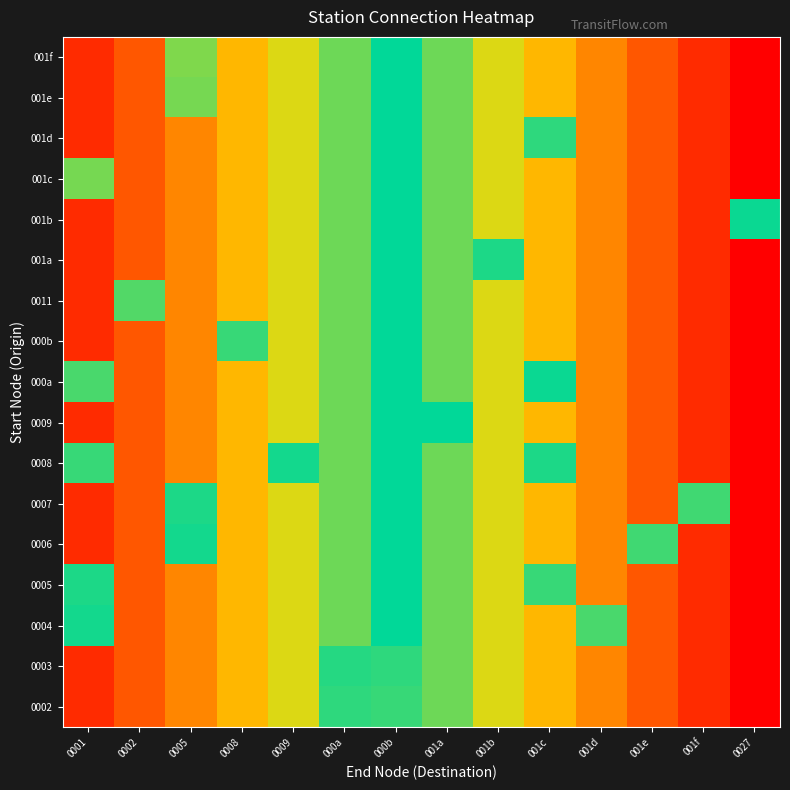

What is the greatest value displayed?

1.0